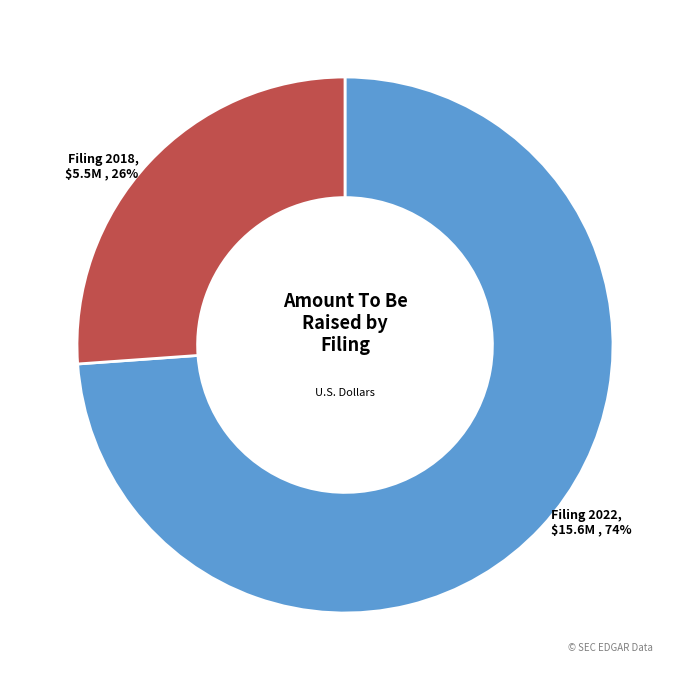

Is it true that Filing 2018 is 13% of the pie?

False